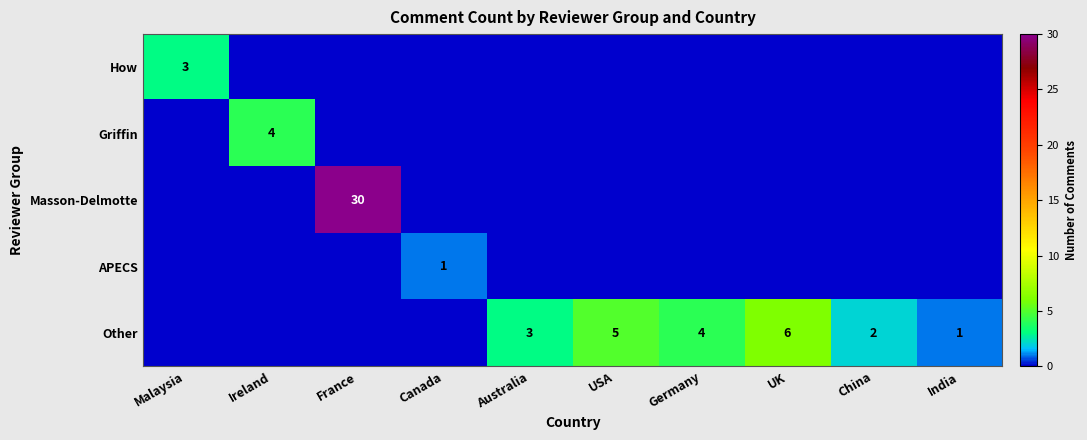

What is the spread (max minus min) of values at Australia?

3